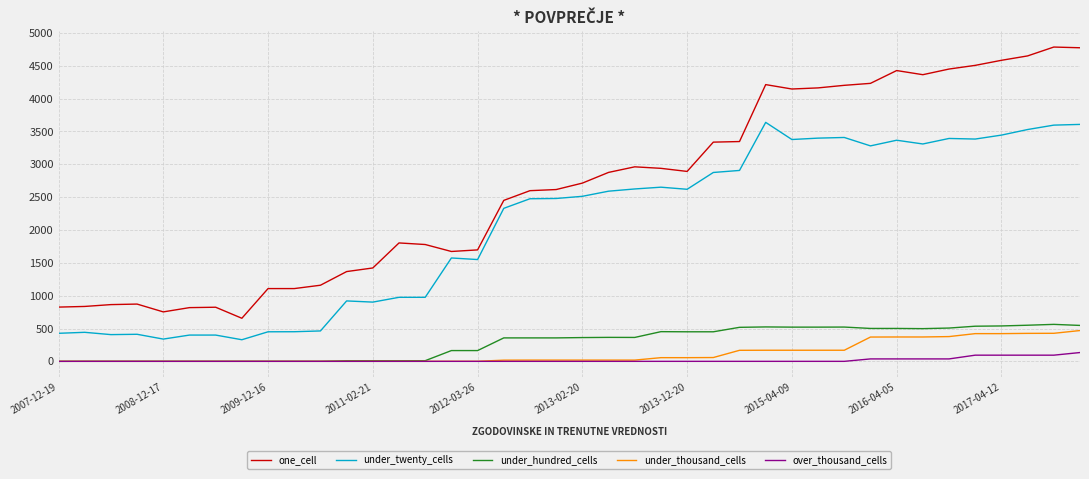

Which series has the largest total across all categories?

one_cell